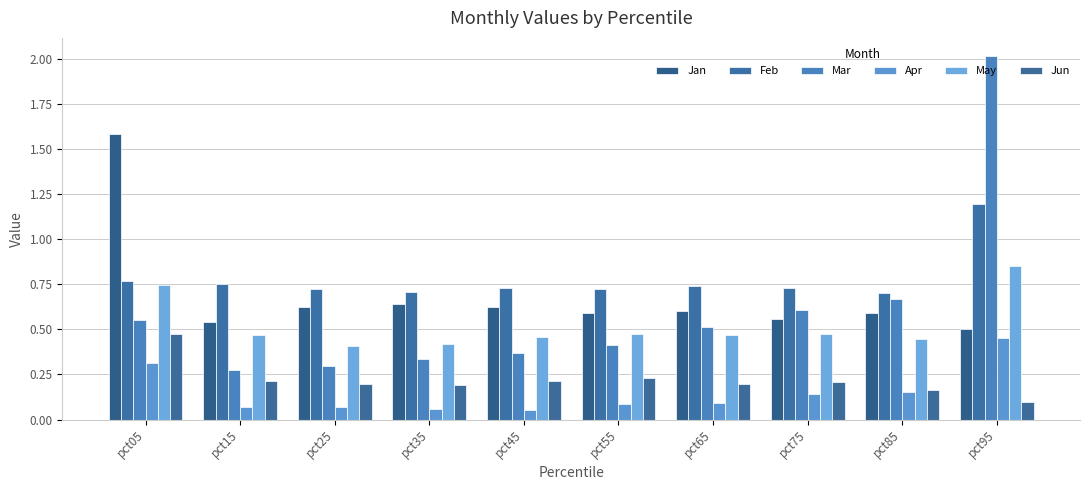

How many bars are there in total?

60